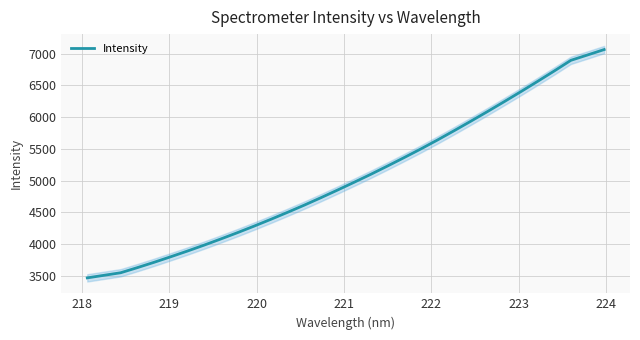

What is the highest value of the Intensity series?

7066.3